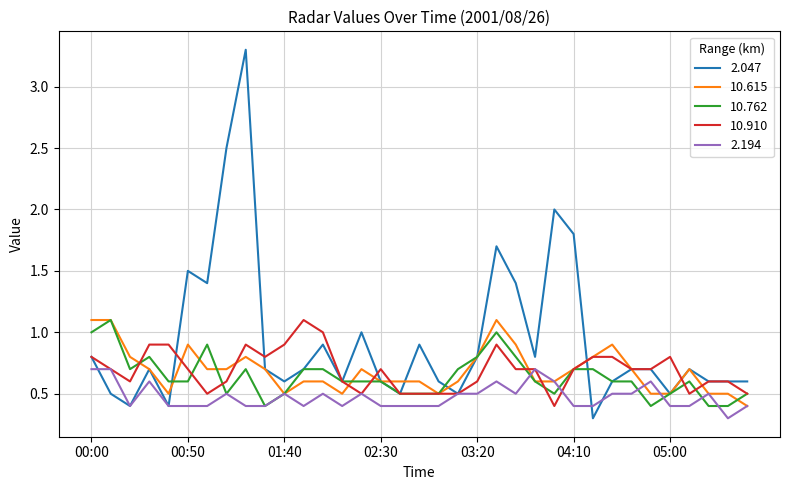

What is the minimum value shown in the chart?

0.3